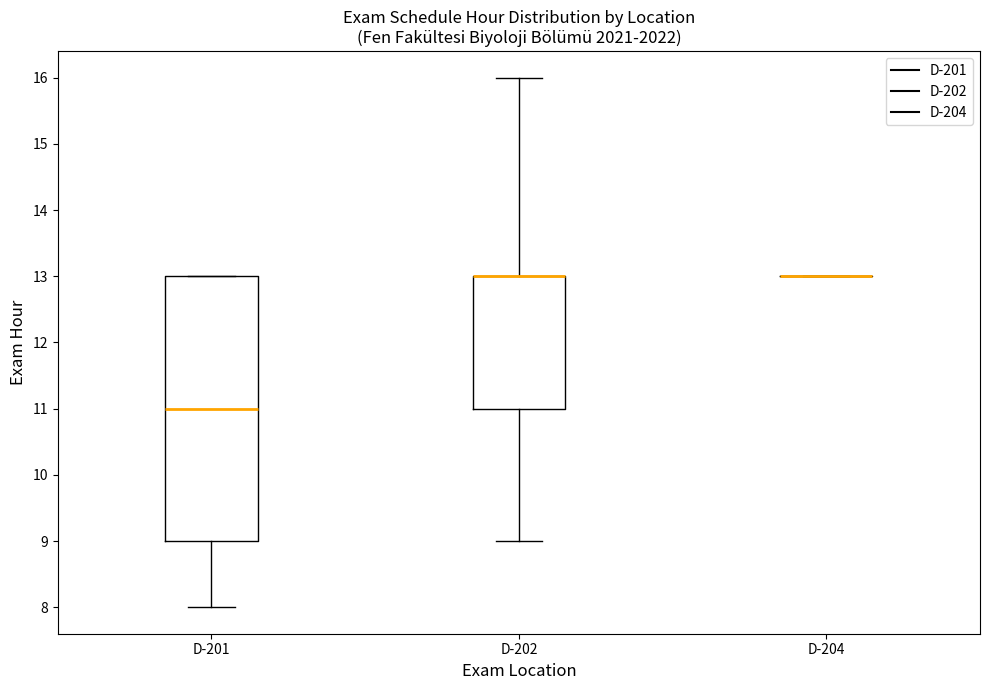

Comparing the boxes themselves (not the whiskers), which one is the tallest?

D-201